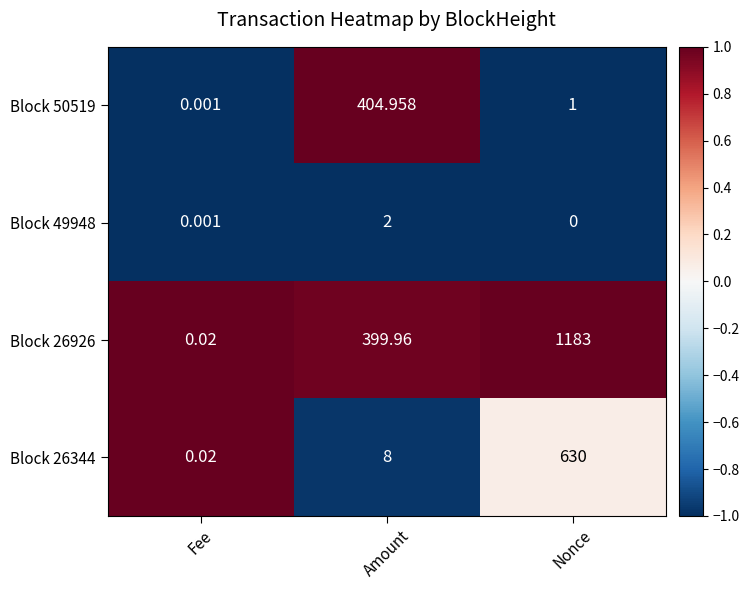

Which label corresponds to the smallest value in the chart?

Nonce